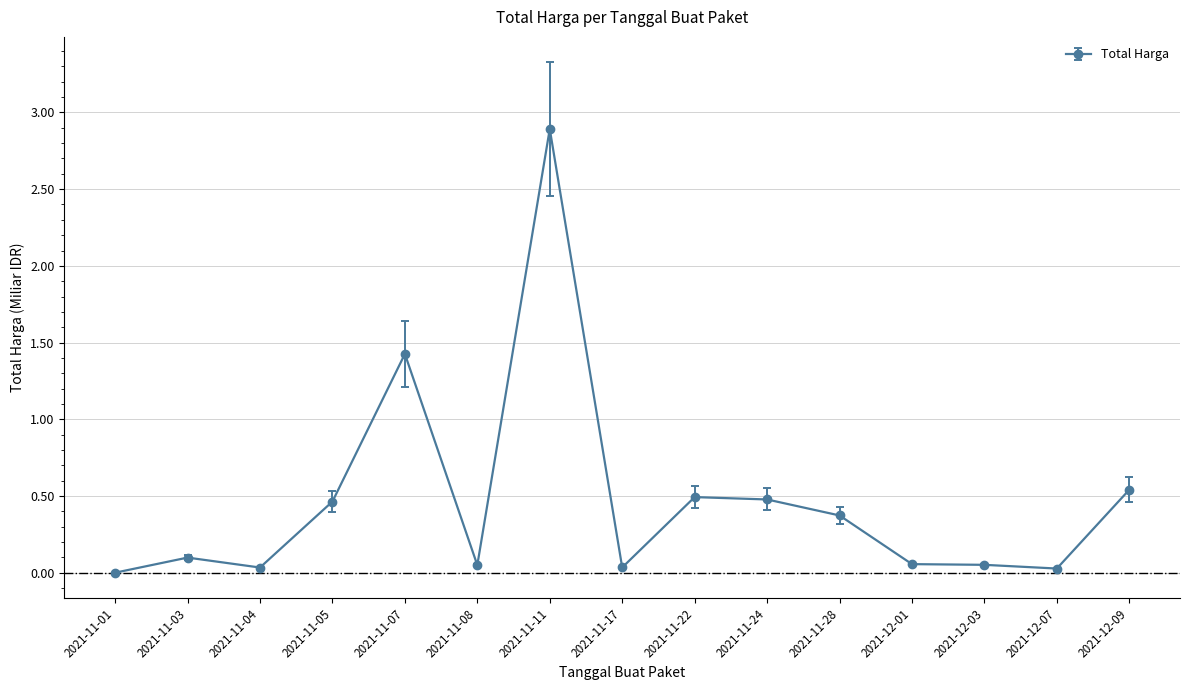

True or false: the data shows 0.1 at 2021-11-03.

True